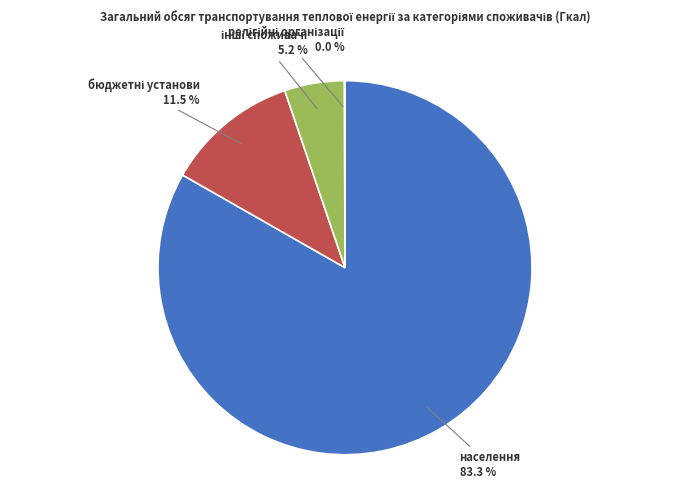

Does any single category account for the majority?

Yes